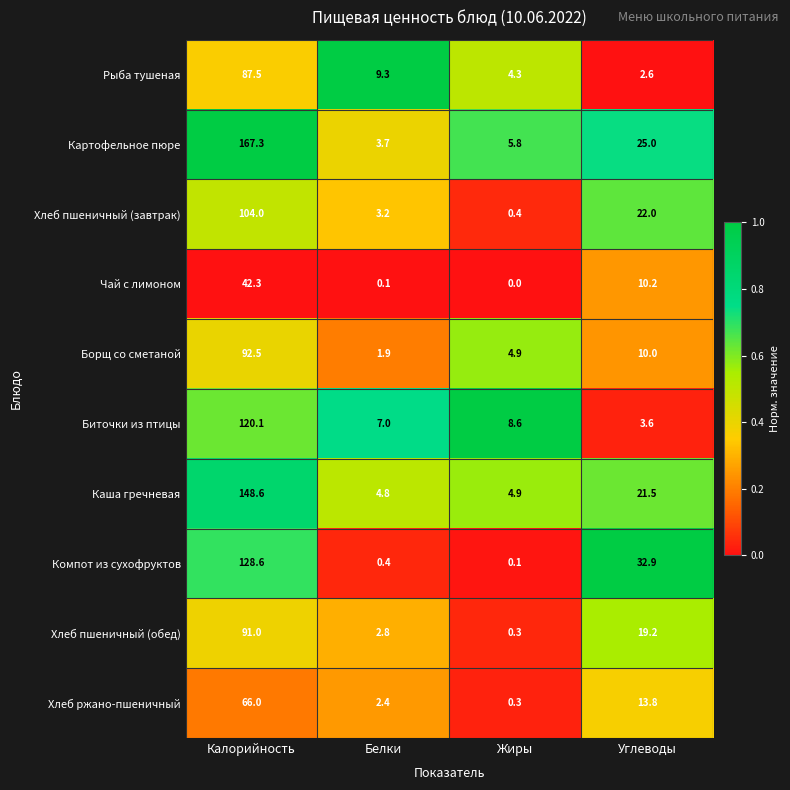

List the series in order of their peak value, highest first.

Картофельное пюре, Каша гречневая, Компот из сухофруктов, Биточки из птицы, Хлеб пшеничный (завтрак), Борщ со сметаной, Хлеб пшеничный (обед), Рыба тушеная, Хлеб ржано-пшеничный, Чай с лимоном